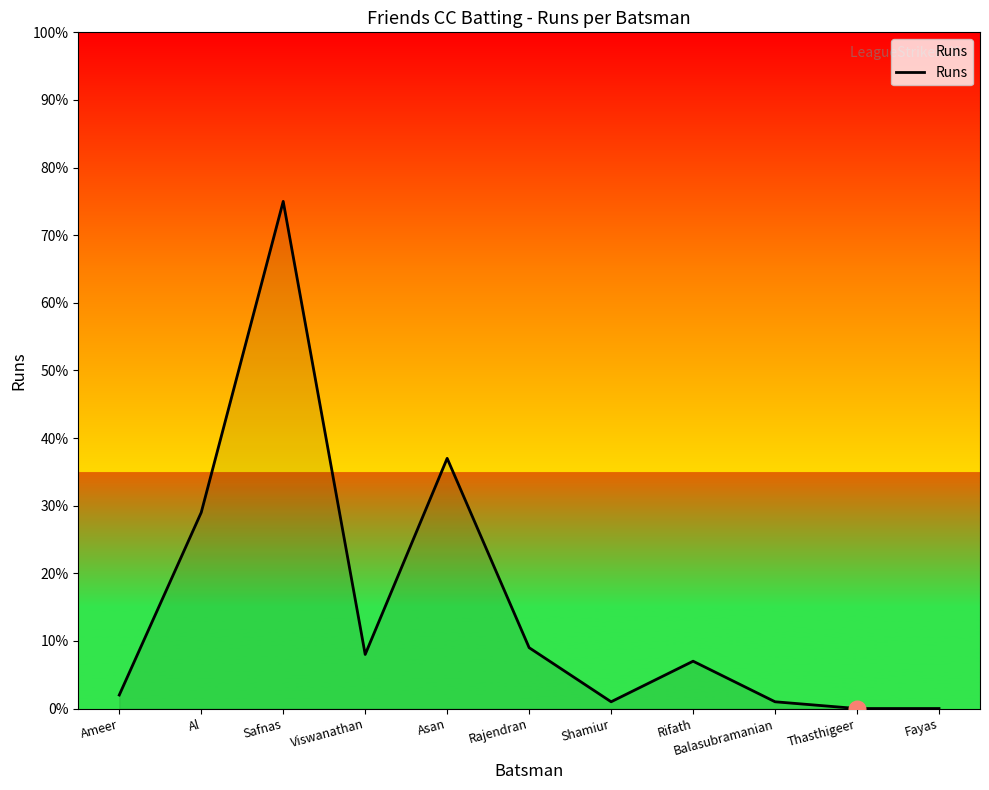

What is the difference between the maximum and minimum values?

75